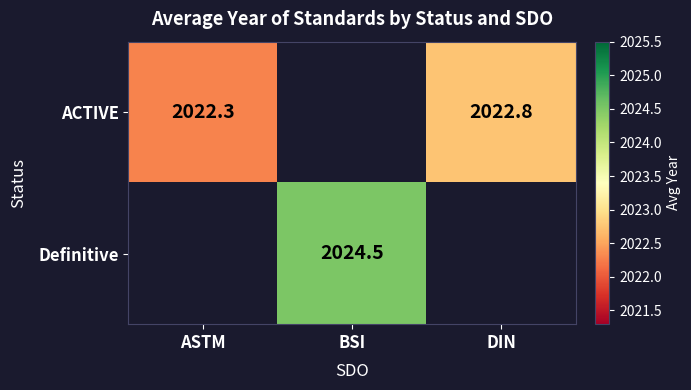

What value does the ACTIVE series have at DIN?

2022.8